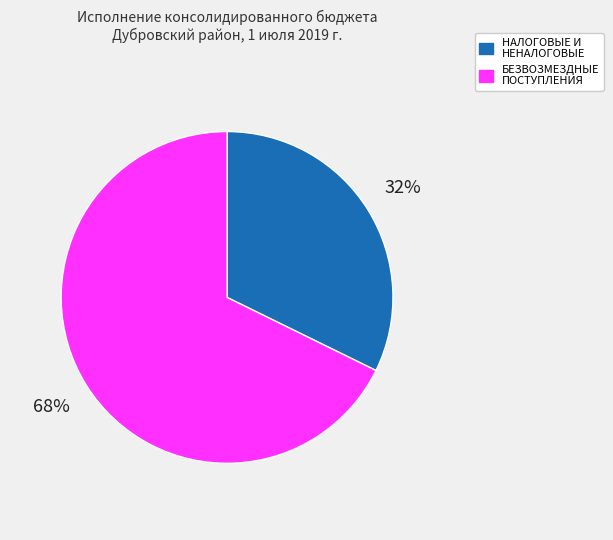

To the nearest percent, what is the average slice percentage?

50%